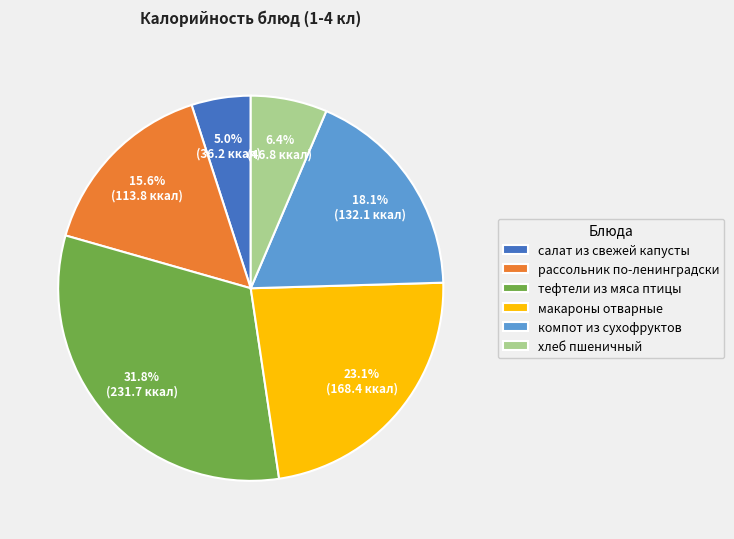

Does рассольник по-ленинградски represent more than half of the total?

No